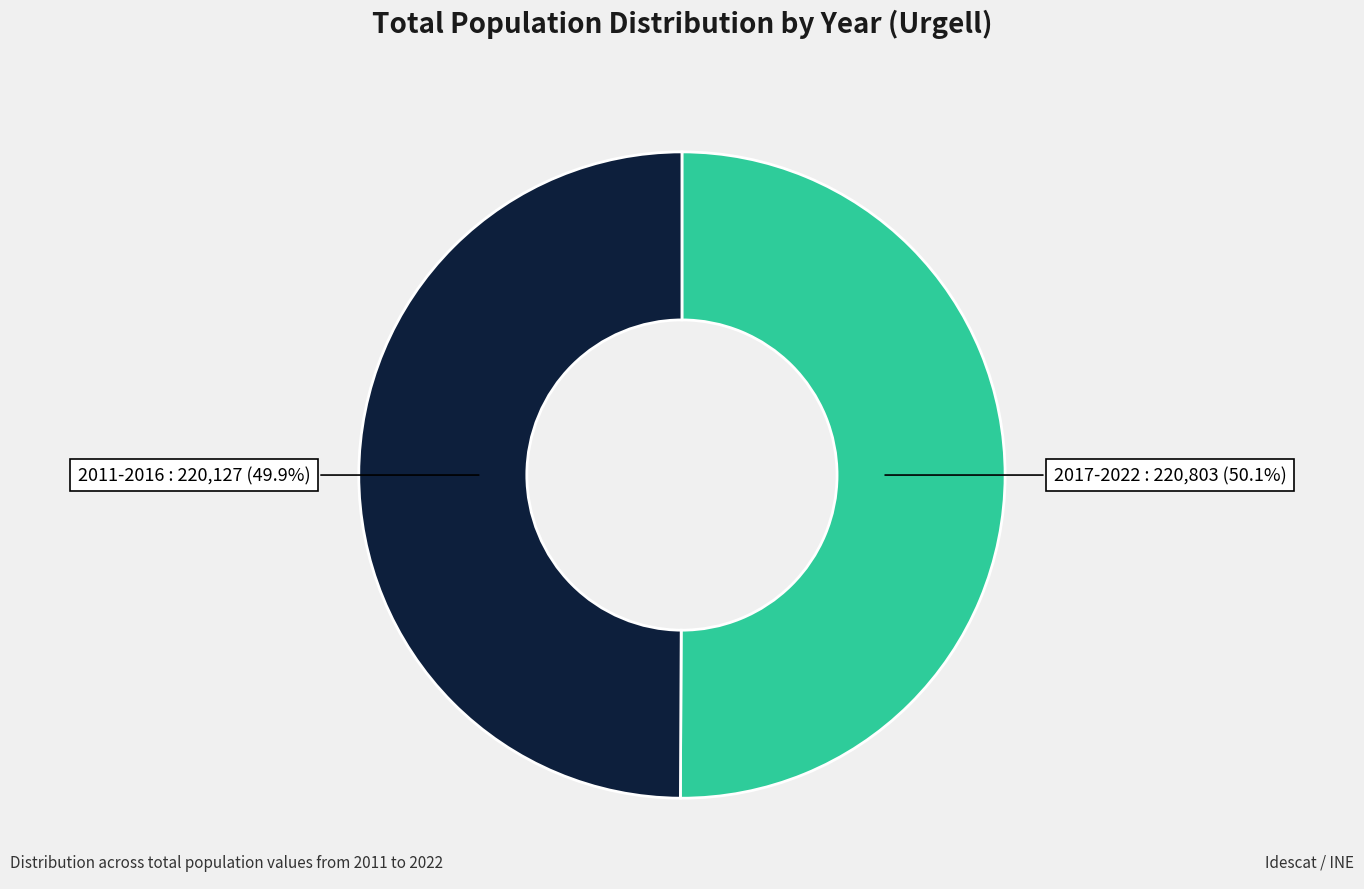

How many segments does this pie chart have?

2